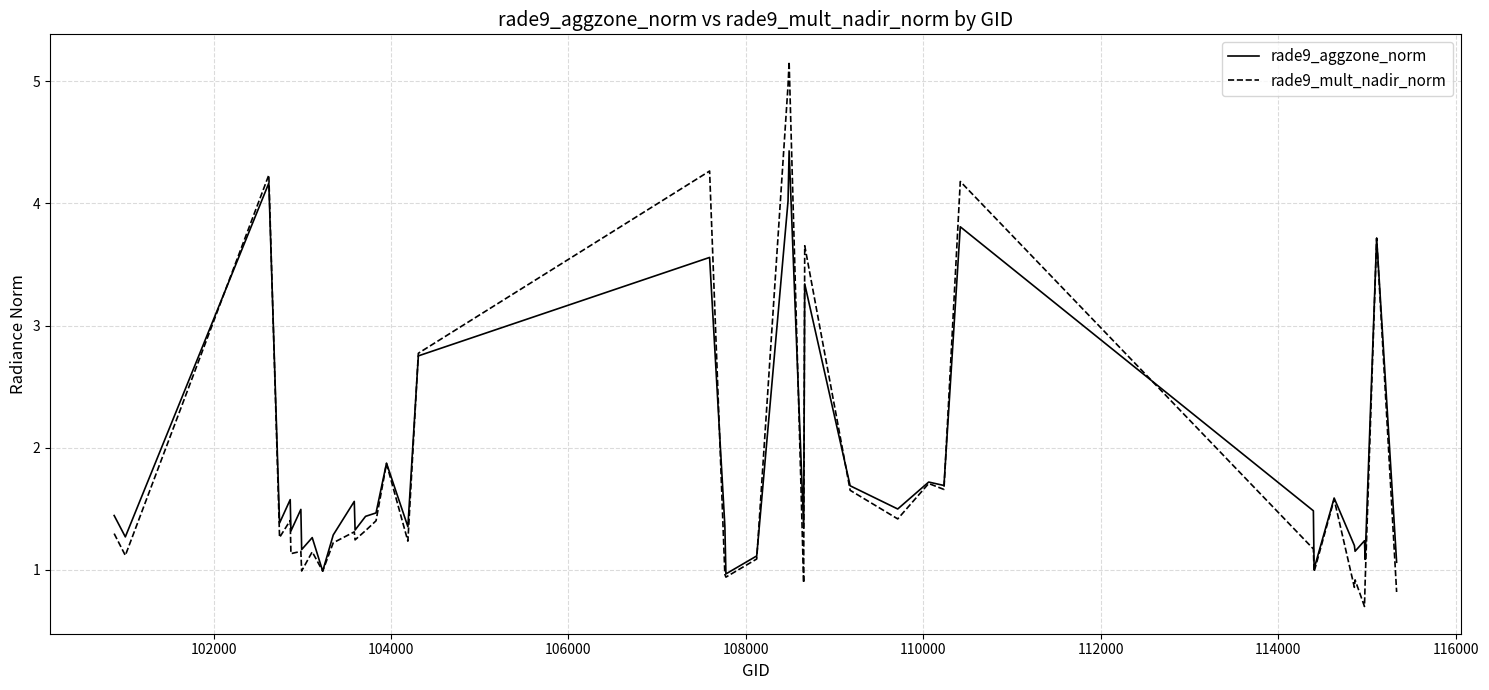

List the series in order of their overall mean, lowest first.

rade9_mult_nadir_norm, rade9_aggzone_norm